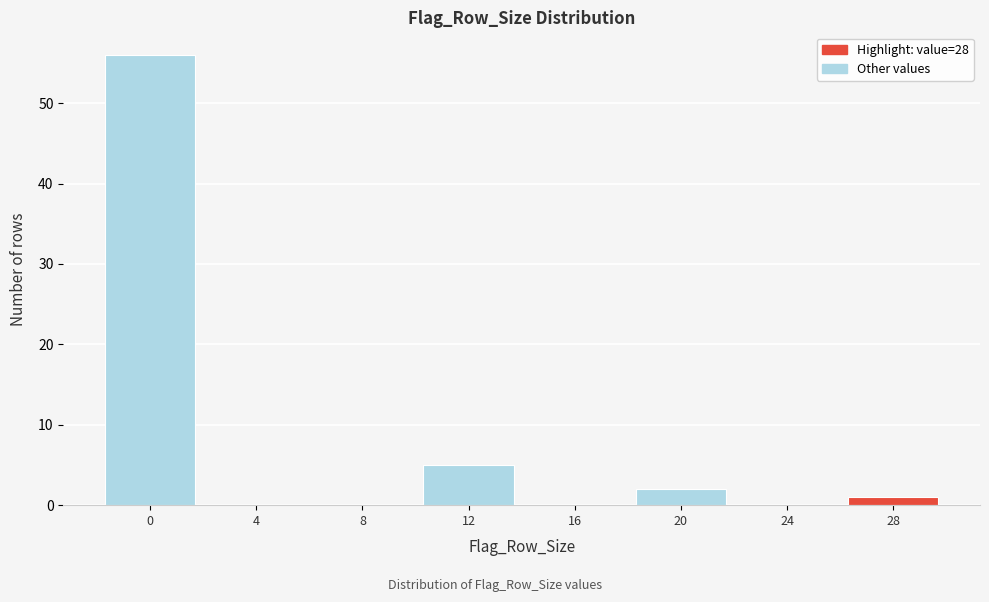

Reading left to right, list all the values displayed in this chart.

0=56	4=0	8=0	12=5	16=0	20=2	24=0	28=1